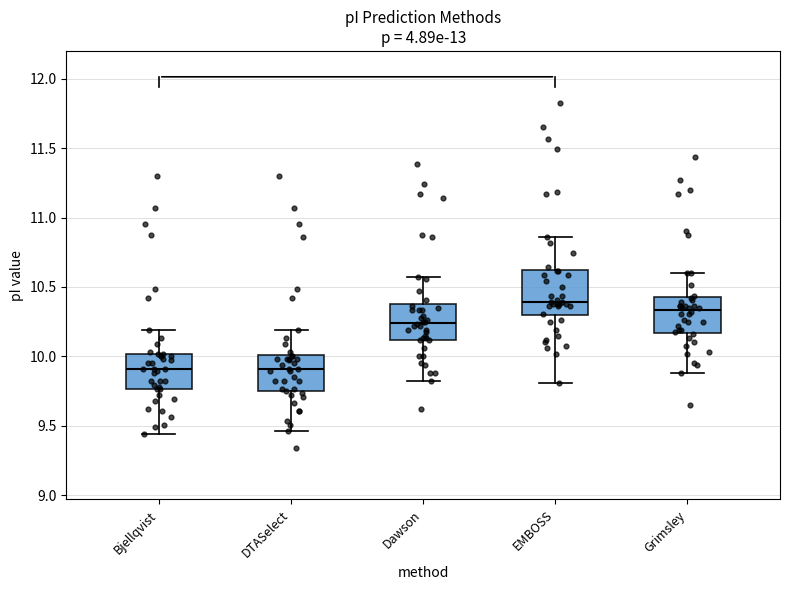

Reading left to right, transcribe this box plot: for each box, give where its median line is, the range the box spans, and where its two whiskers end, as read against the y-axis. The values are not printed on the chart, so give them approximately, as read against the axis.

Bjellqvist: median 9.90, box 9.75 to 10.00, whiskers 9.45 to 10.20
DTASelect: median 9.90, box 9.75 to 10.00, whiskers 9.45 to 10.20
Dawson: median 10.25, box 10.10 to 10.40, whiskers 9.80 to 10.55
EMBOSS: median 10.40, box 10.30 to 10.60, whiskers 9.80 to 10.85
Grimsley: median 10.35, box 10.15 to 10.45, whiskers 9.90 to 10.60